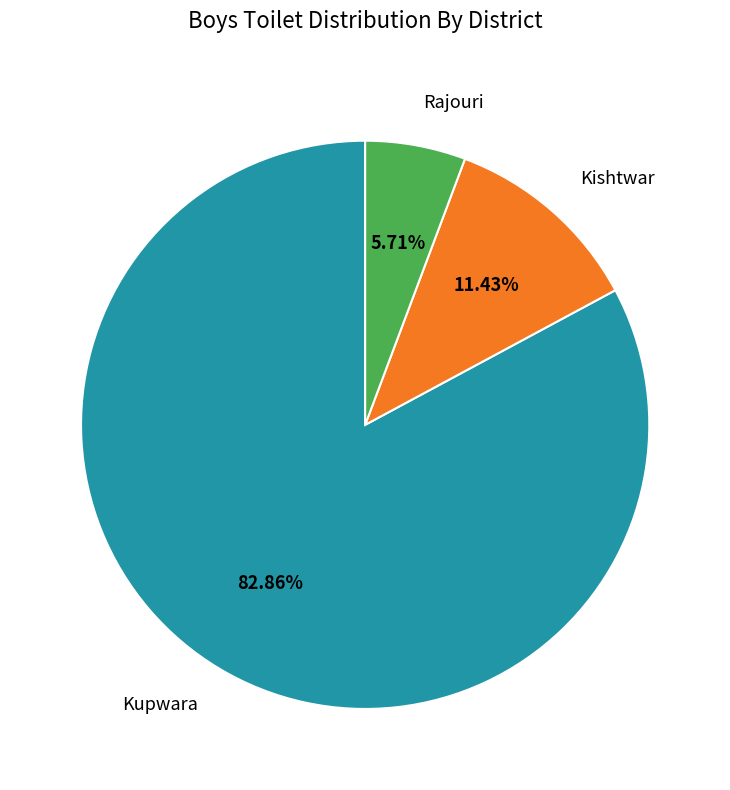

Which slice represents more than half of the pie?

Kupwara